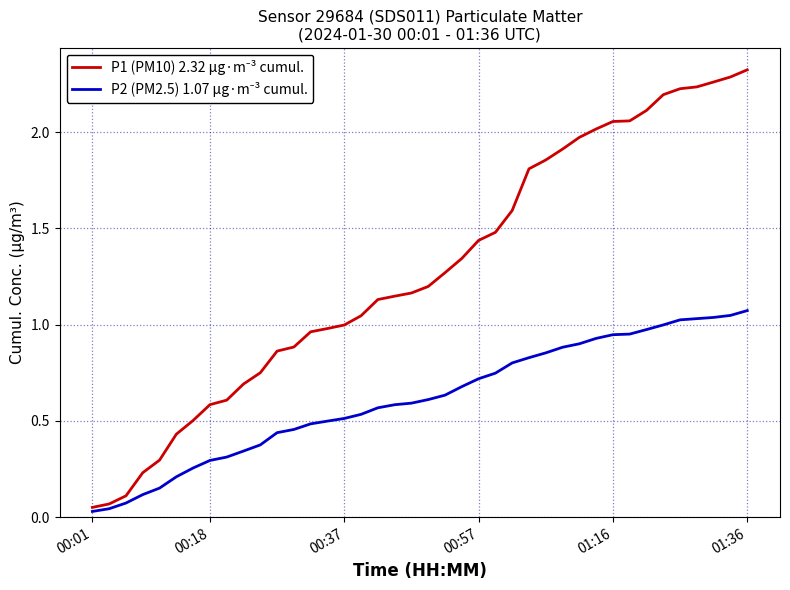

How many distinct data groups are displayed?

2